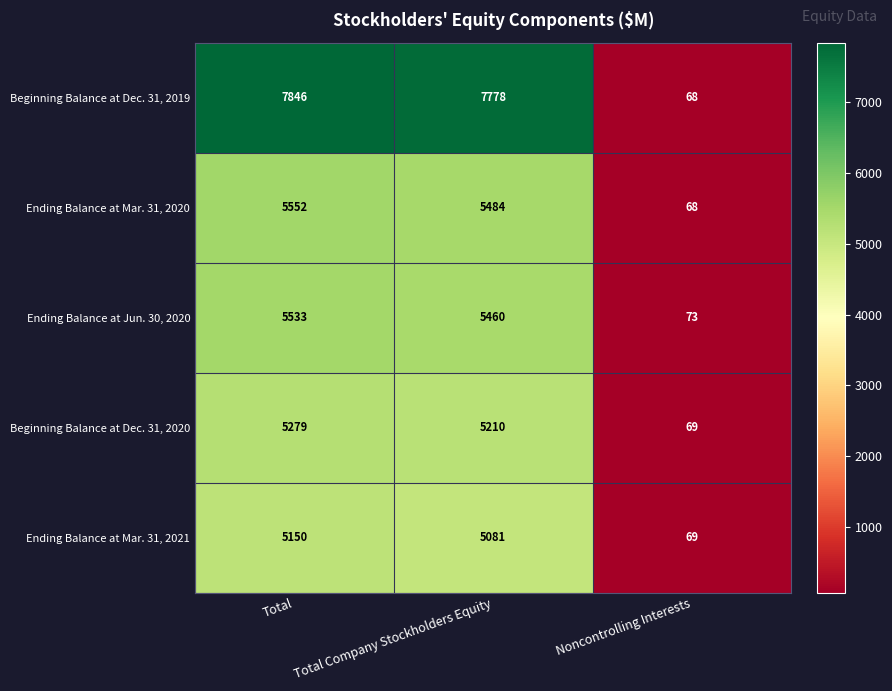

Which category has the highest value in the Ending Balance at Mar. 31, 2021 series?

Total